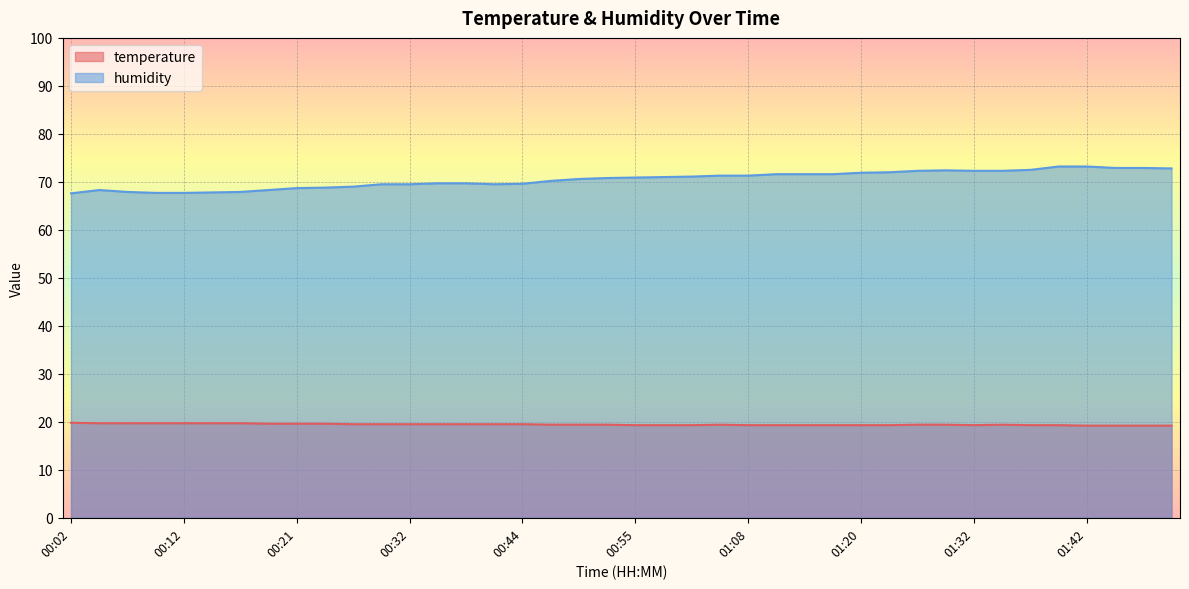

True or false: temperature and humidity intersect in this chart.

False